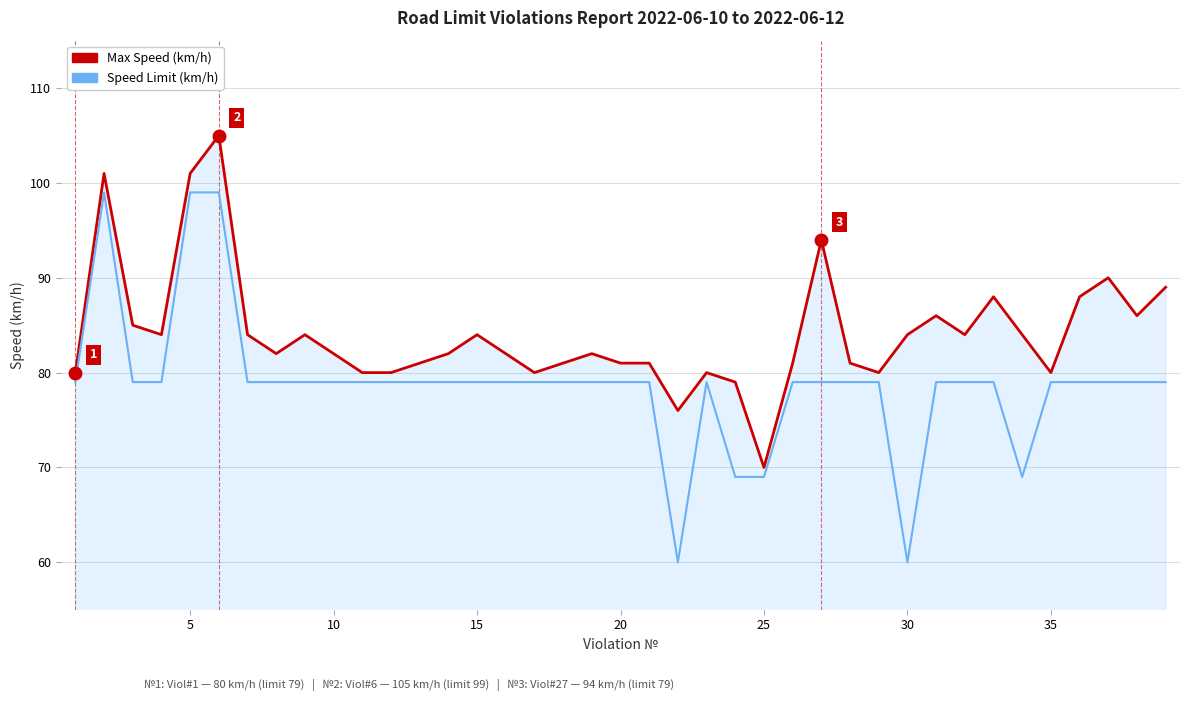

Which series has the largest total across all categories?

Max Speed (km/h)